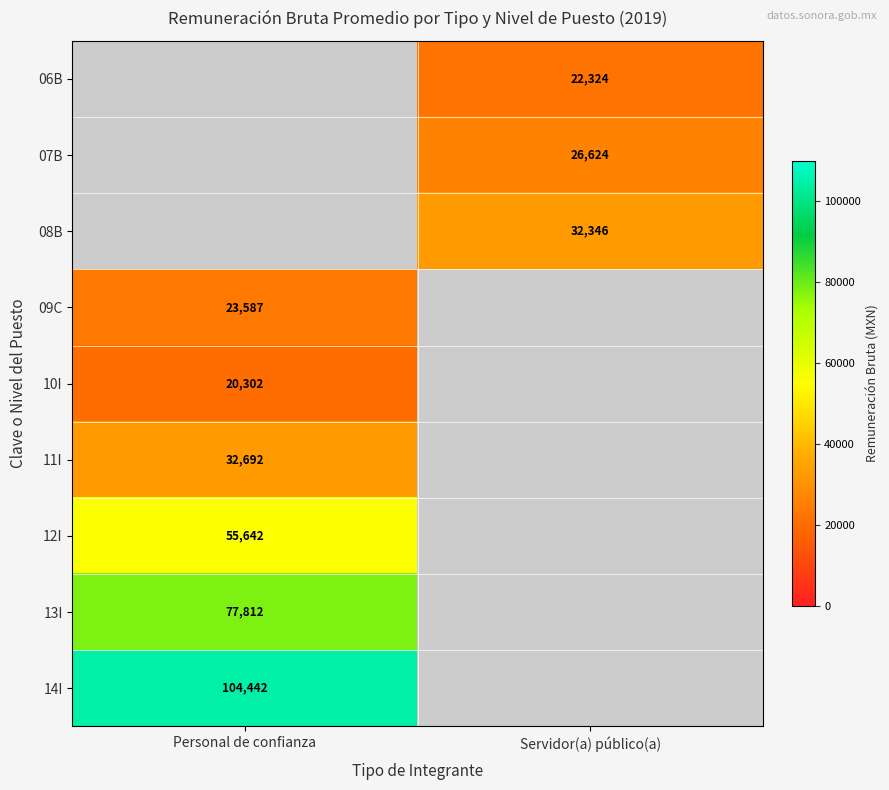

Is it true that 10I equals 20302 at Personal de confianza?

True